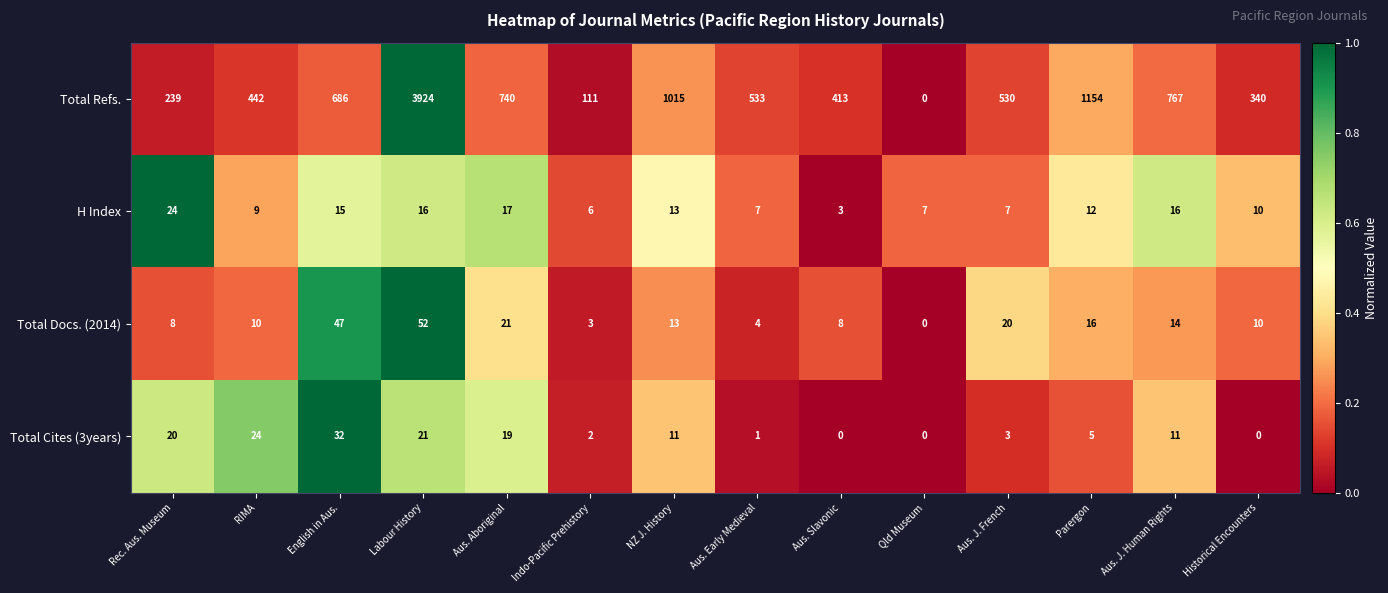

How many categories are shown in the chart?

14